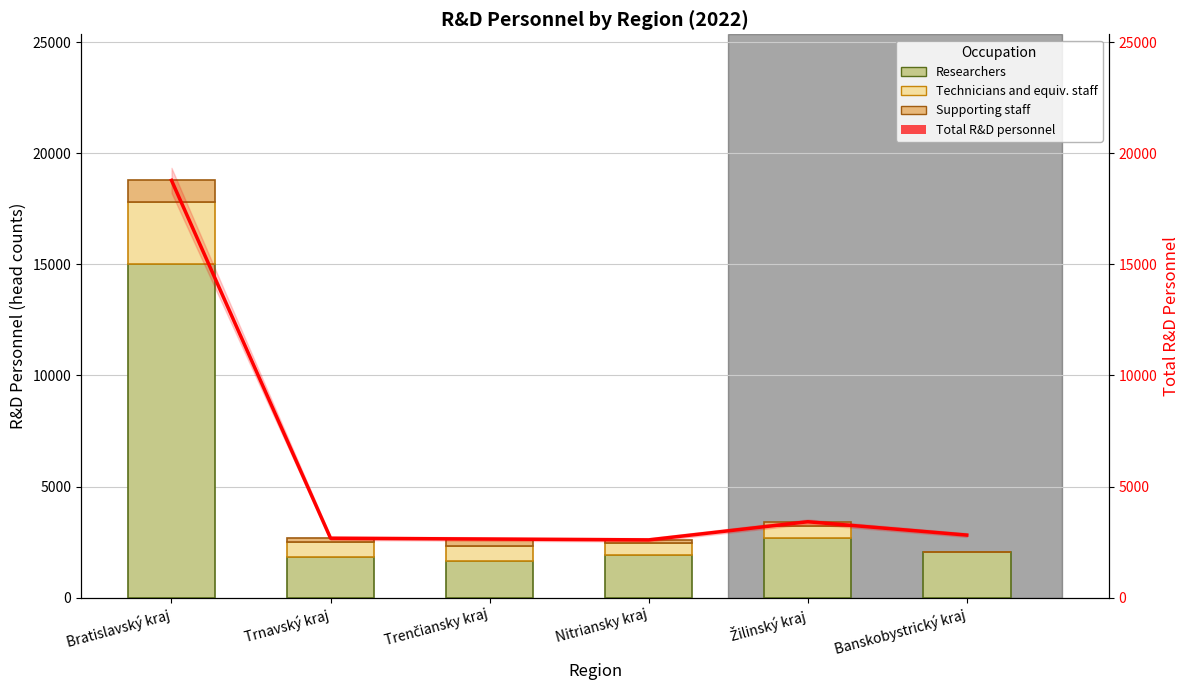

Which category has the lowest value in the Total R&D personnel series?

Nitriansky kraj